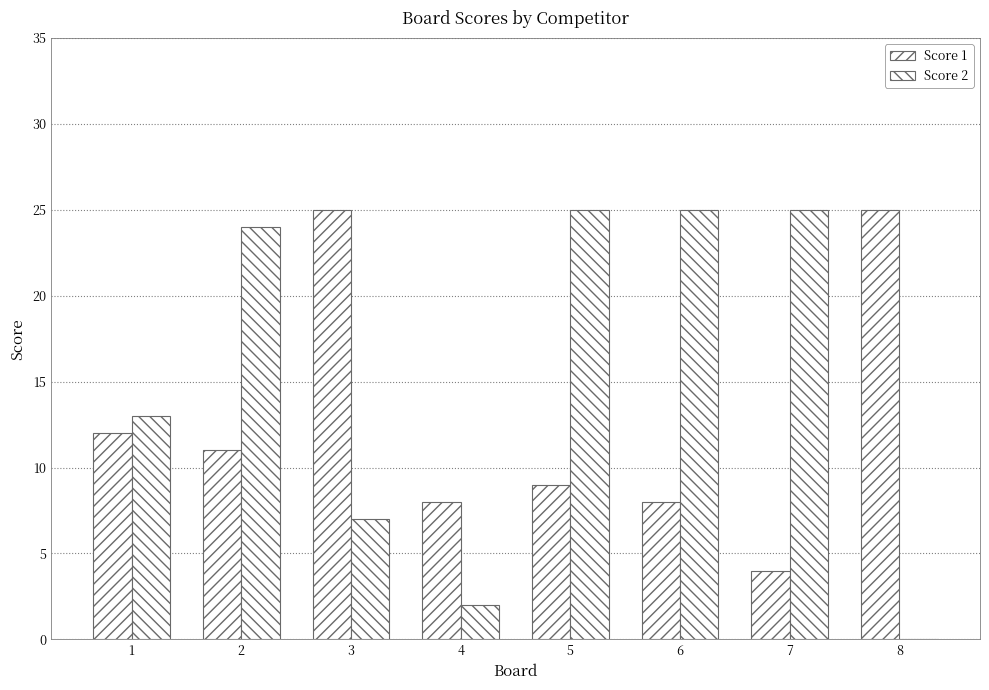

How many groups of bars are there?

8